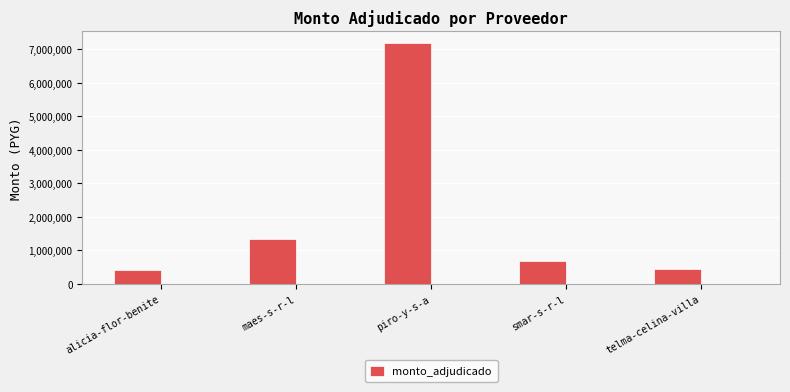

What is the ratio of the value at maes-s-r-l to the value at piro-y-s-a?

0.2